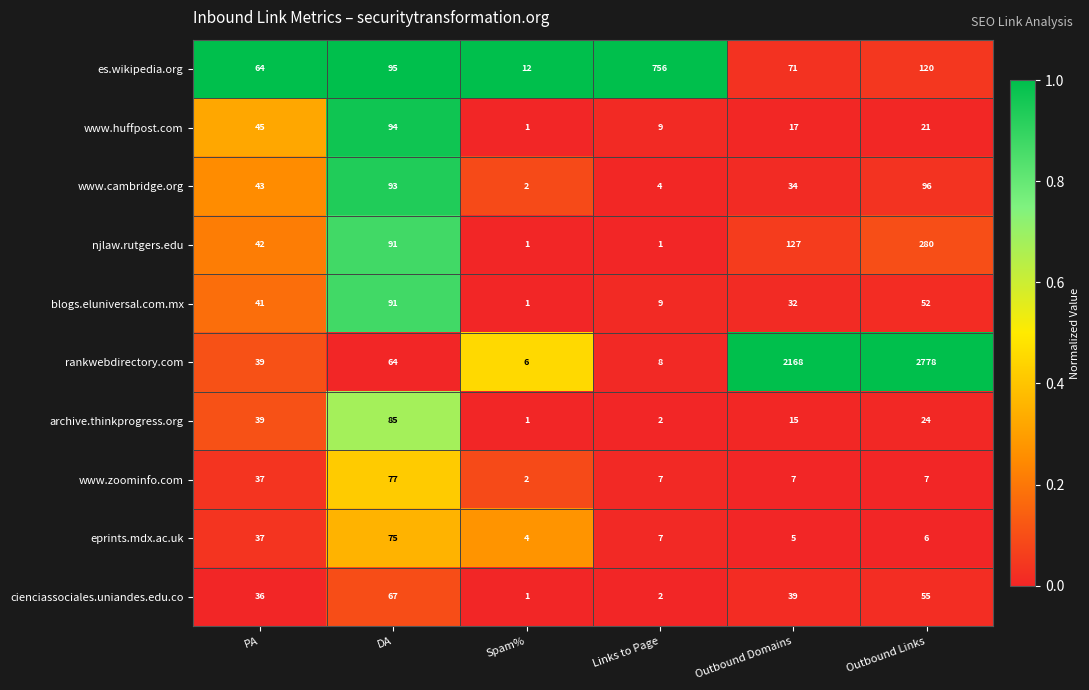

What is the difference between the maximum and minimum values in the www.zoominfo.com series?

75